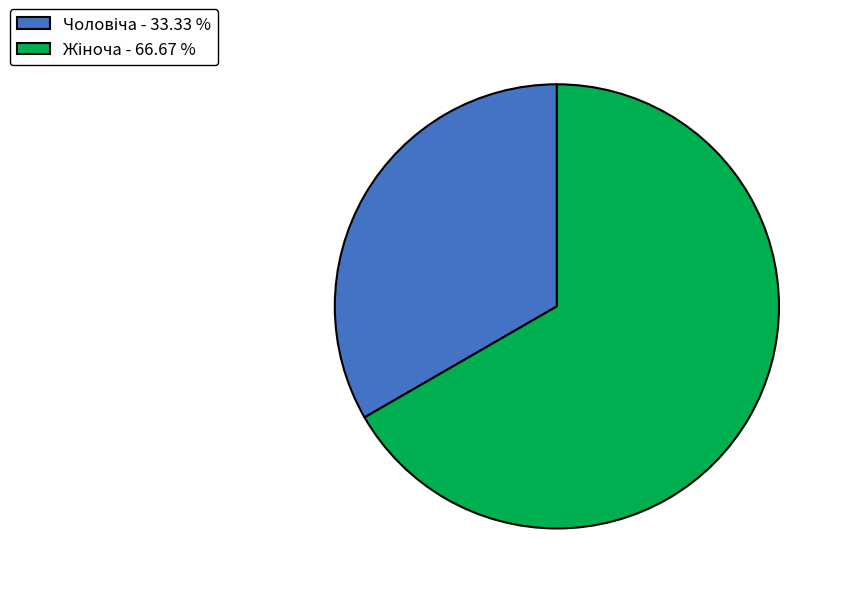

Does any single category account for the majority?

Yes